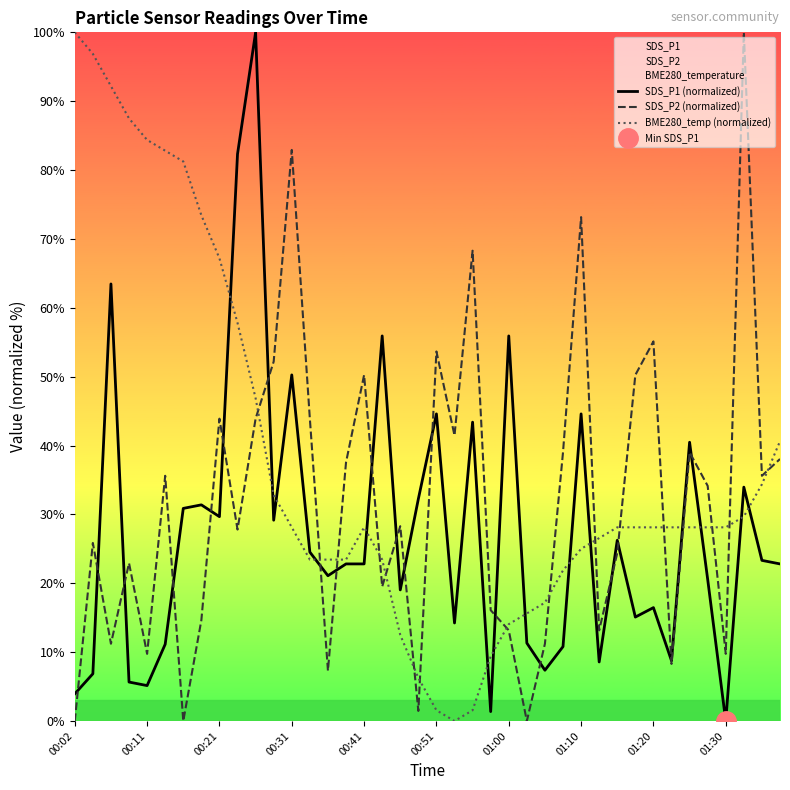

How many lines are shown in the chart?

3